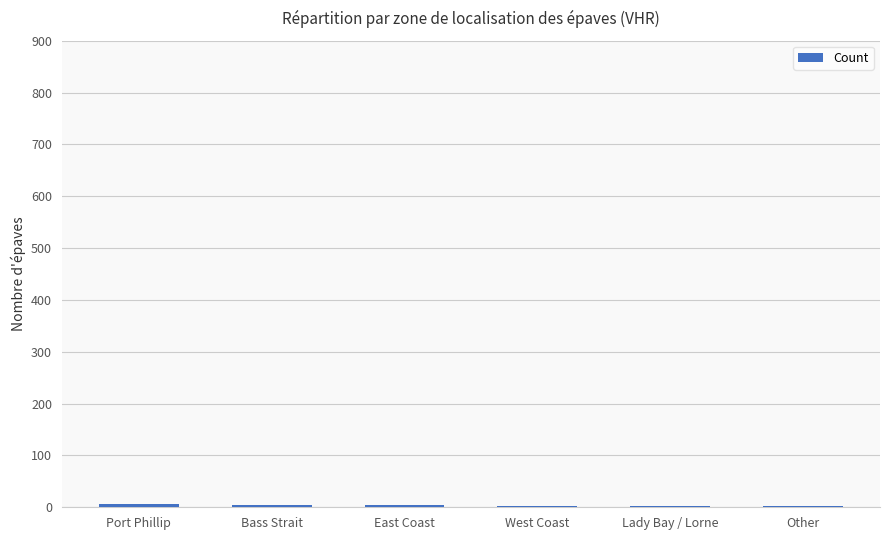

What is the sum of the values at Port Phillip and East Coast?

12